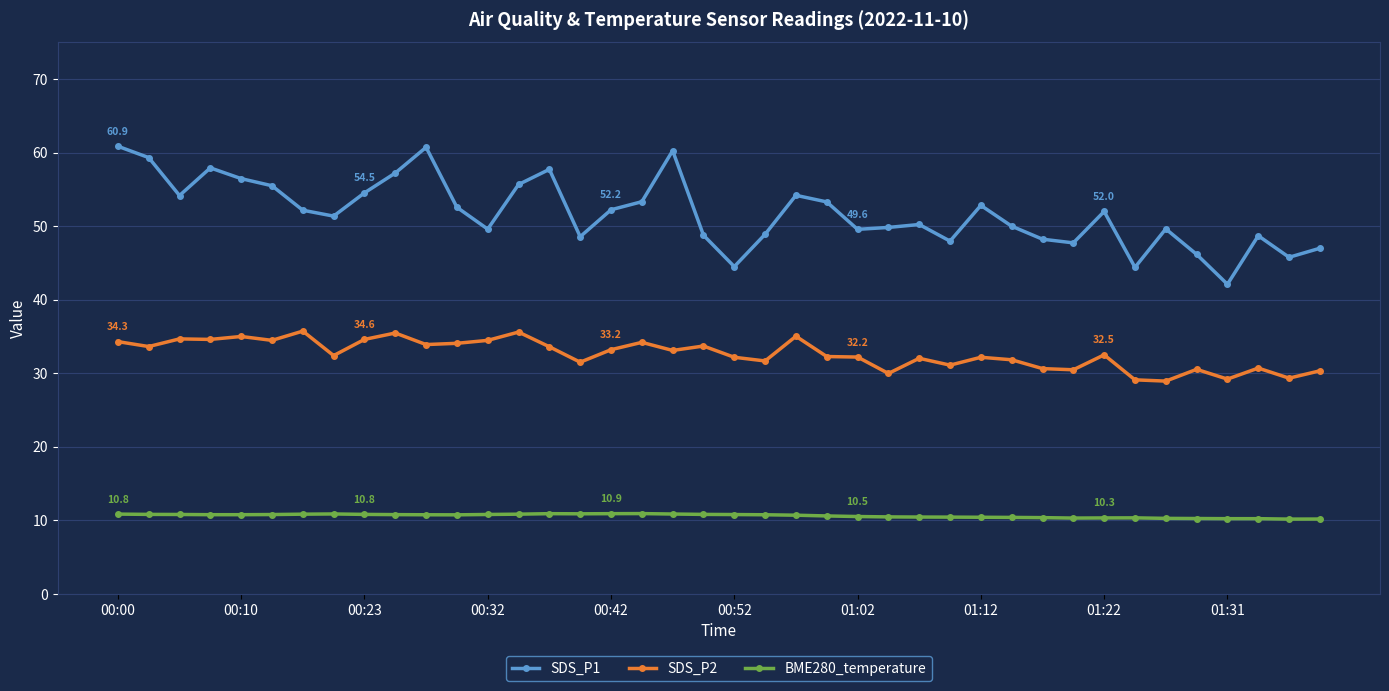

What is the maximum value for SDS_P1?

60.9